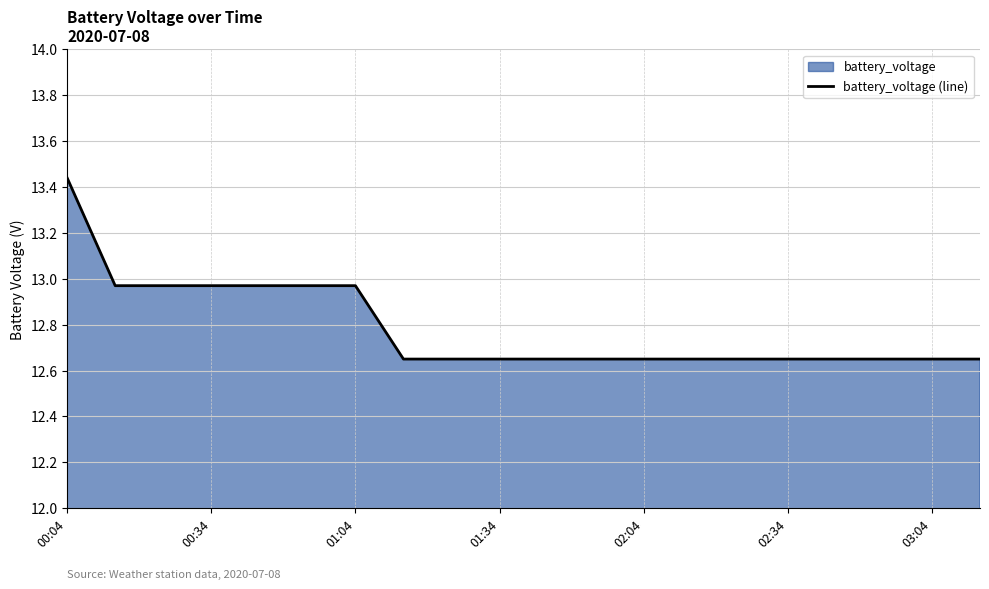

Approximately how many times larger is the value at 01:34 compared to 02:04?

1.0